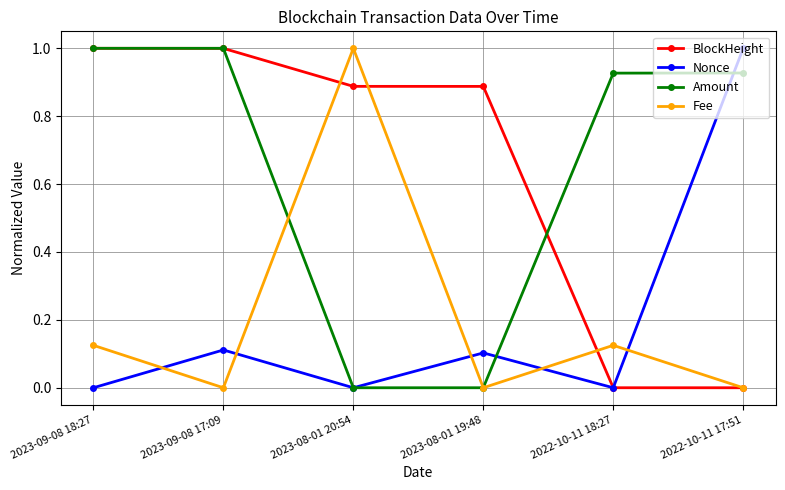

Does the chart have visible grid lines?

Yes